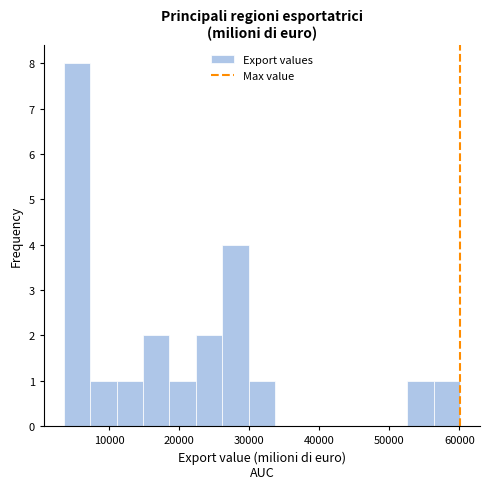

Around what value on the x-axis is the tallest bar? Give the approximate position of its centre, as read against the axis.

5000